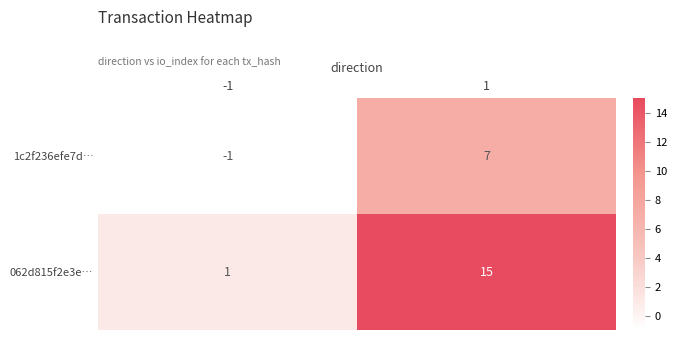

Which series changed the most between -1 and 1?

062d815f2e3e…